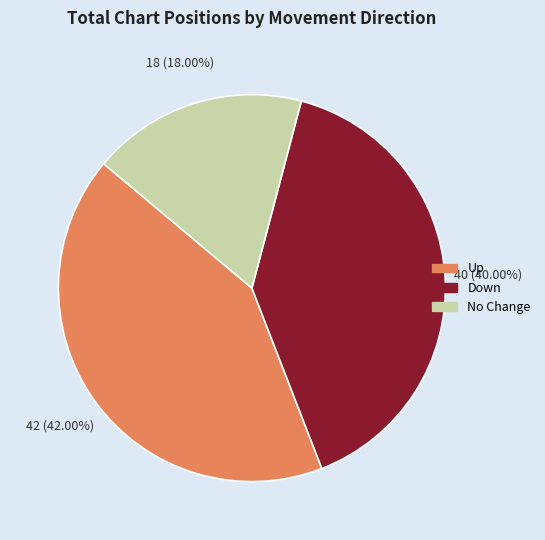

Combined, do No Change and Down account for over 50%?

Yes